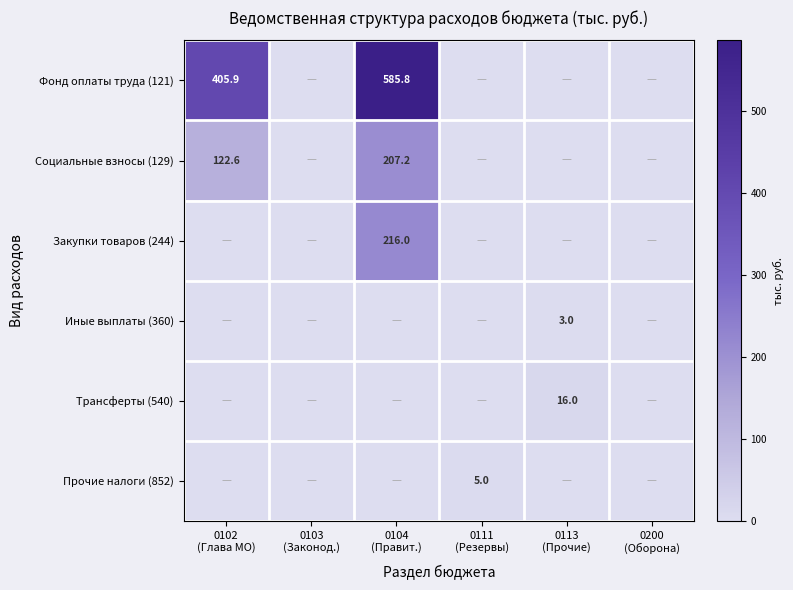

Is the value of Трансферты (540) at 0102 (Глава МО) greater than the value of Иные выплаты (360) at 0104 (Правит.)?

No